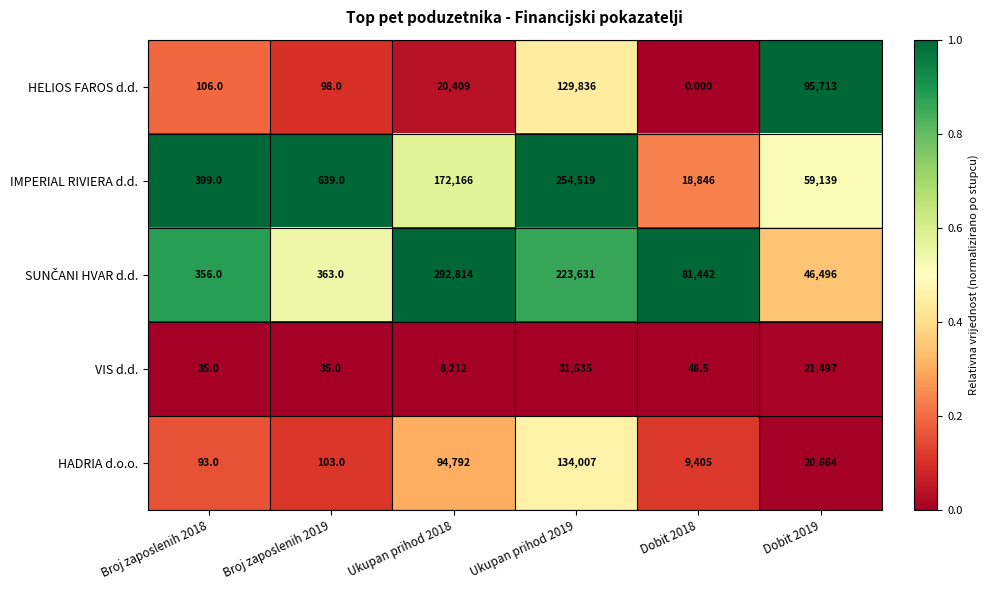

Which series changed the most between Broj zaposlenih 2018 and Broj zaposlenih 2019?

IMPERIAL RIVIERA d.d.